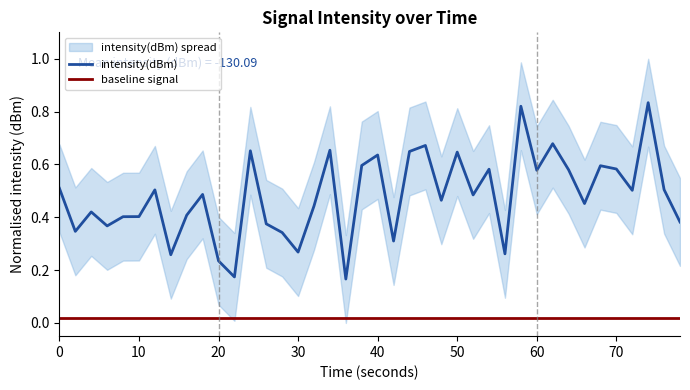

True or false: intensity(dBm) has more than 2 points higher than both neighbors.

True